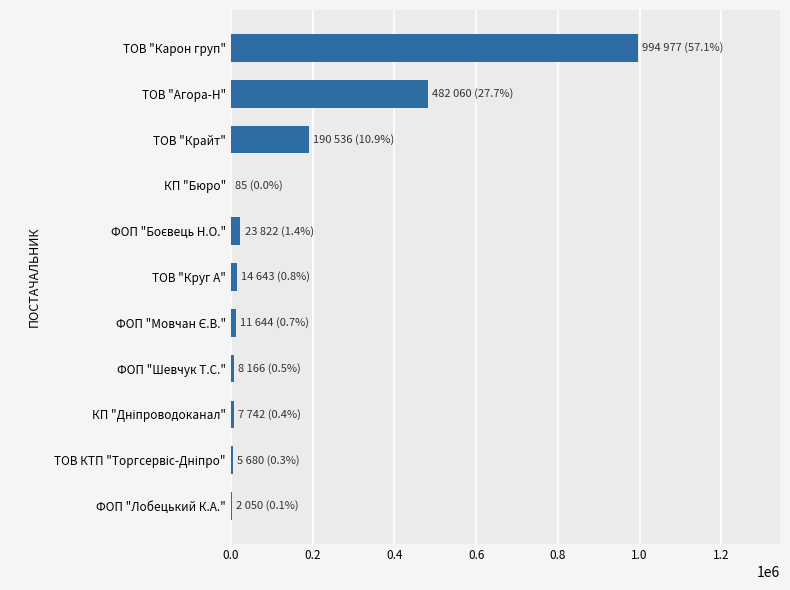

What is the sum of all values?

1741404.3